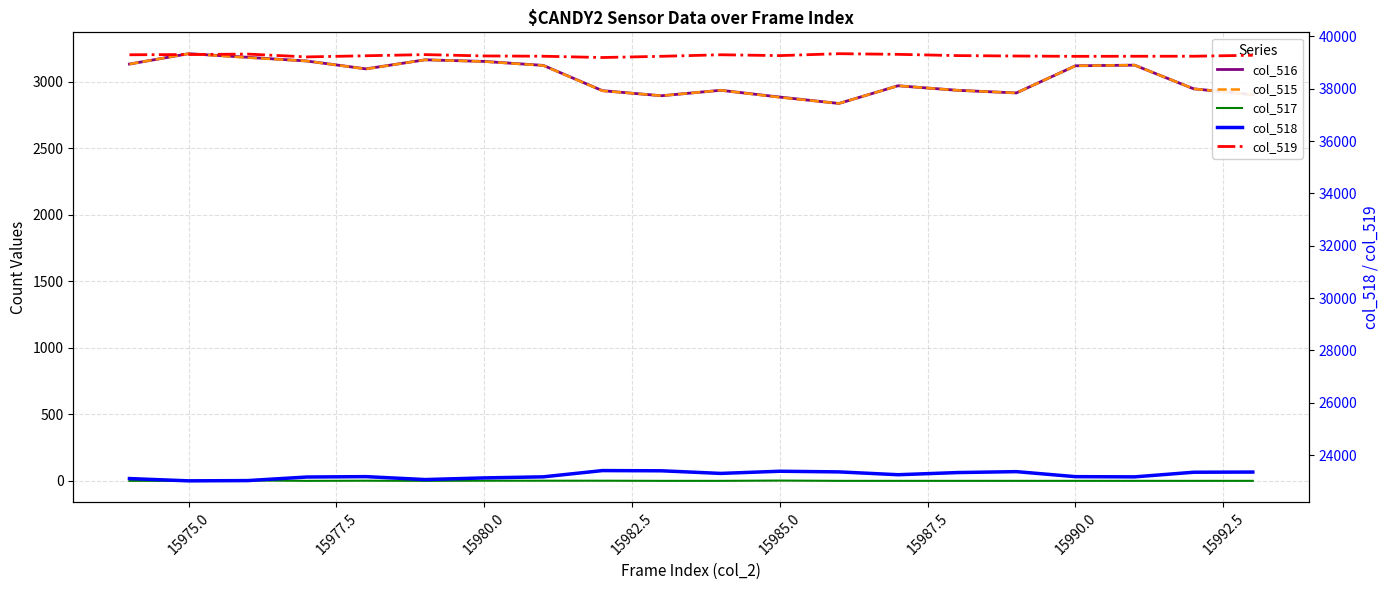

What is the difference between the maximum and second lowest values in the col_518 series?

382